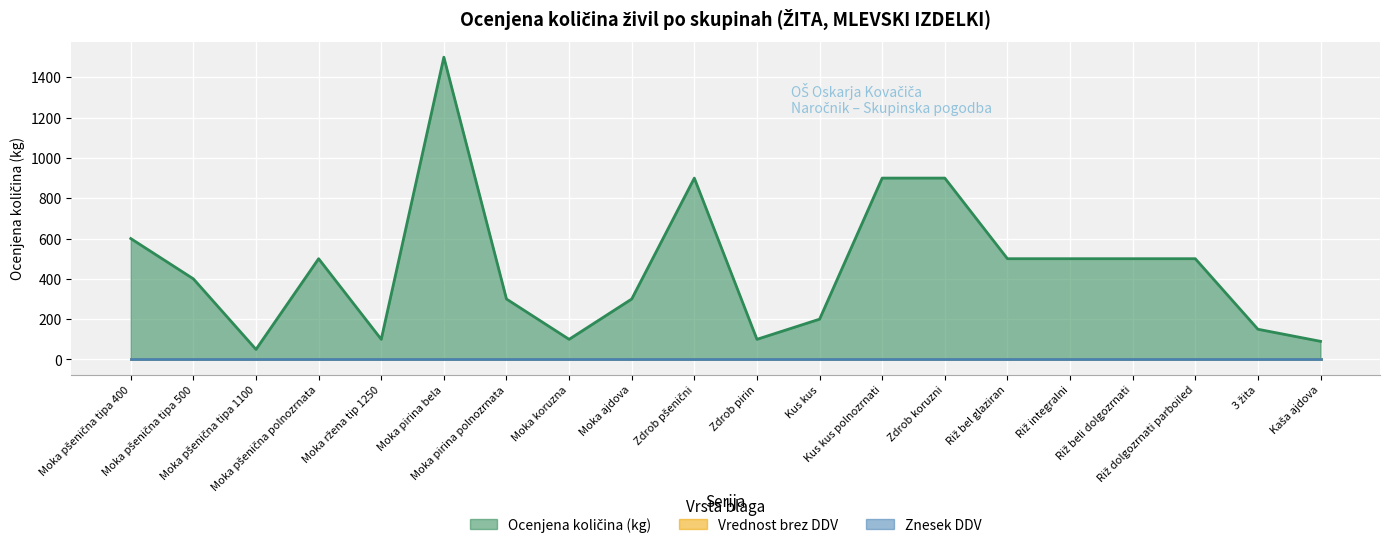

Is the value of Znesek DDV at Moka pšenična tipa 1100 greater than the value of Ocenjena količina (kg) at Moka pirina bela?

No